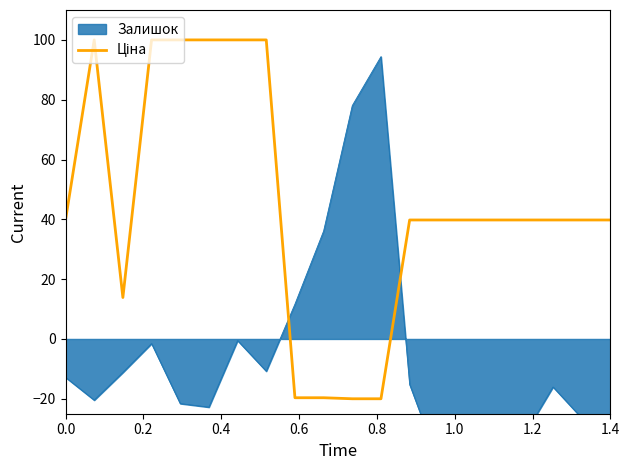

How many points are higher than both their immediate neighbors (excluding endpoints)?

1